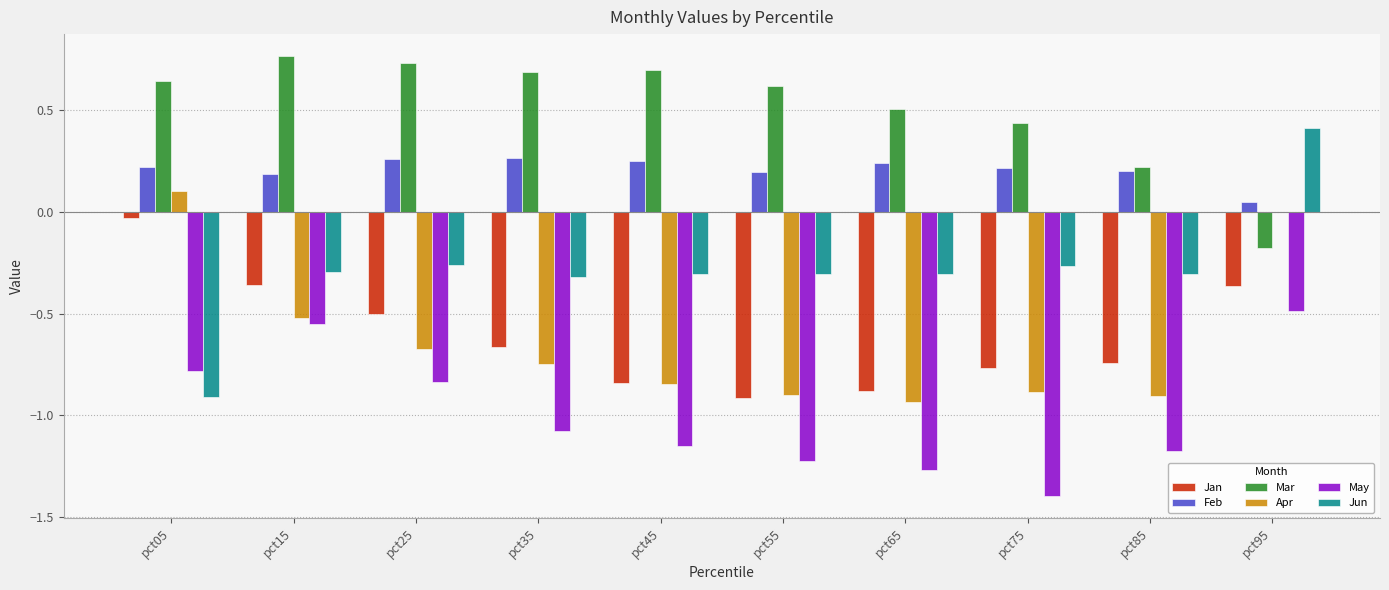

What is the spread (max minus min) of values at pct15?

1.3